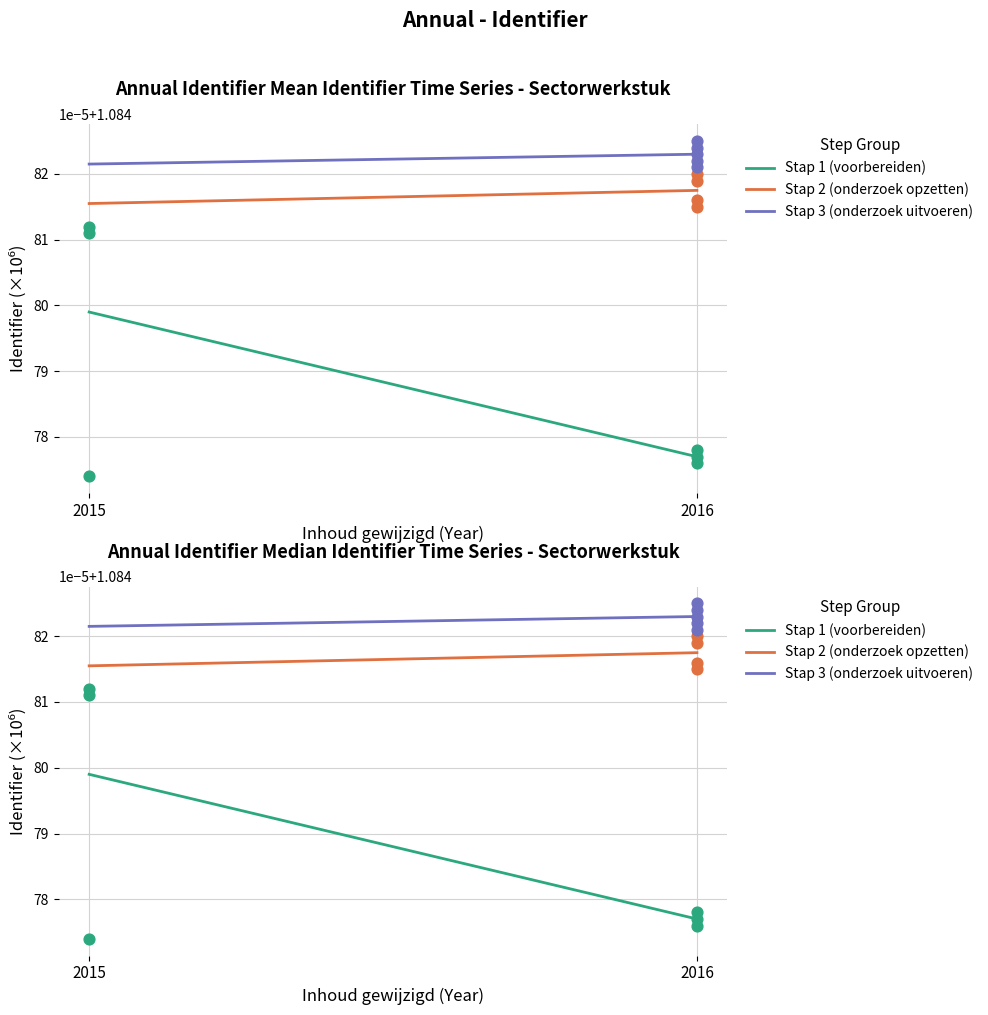

Which series reaches the minimum Y coordinate?

Stap 1 (voorbereiden)